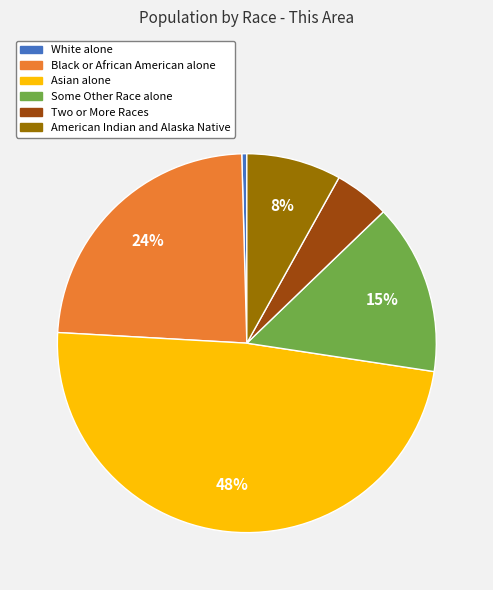

How many segments does this pie chart have?

6